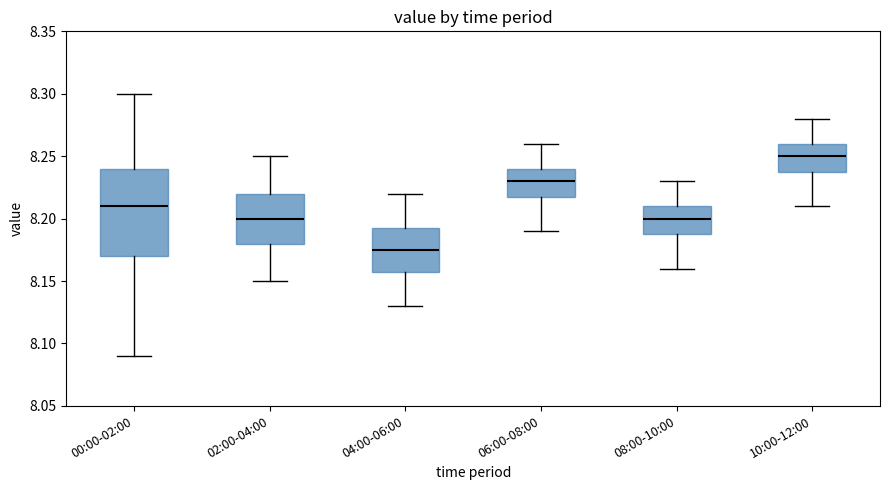

Reading left to right, read every box against the y-axis: the position of its median line, the range the box covers, and the ends of its whiskers. The values are not printed on the chart, so give them approximately, as read against the axis.

00:00-02:00: median 8.210, box 8.170 to 8.240, whiskers 8.090 to 8.300
02:00-04:00: median 8.200, box 8.180 to 8.220, whiskers 8.150 to 8.250
04:00-06:00: median 8.175, box 8.160 to 8.195, whiskers 8.130 to 8.220
06:00-08:00: median 8.230, box 8.220 to 8.240, whiskers 8.190 to 8.260
08:00-10:00: median 8.200, box 8.190 to 8.210, whiskers 8.160 to 8.230
10:00-12:00: median 8.250, box 8.240 to 8.260, whiskers 8.210 to 8.280